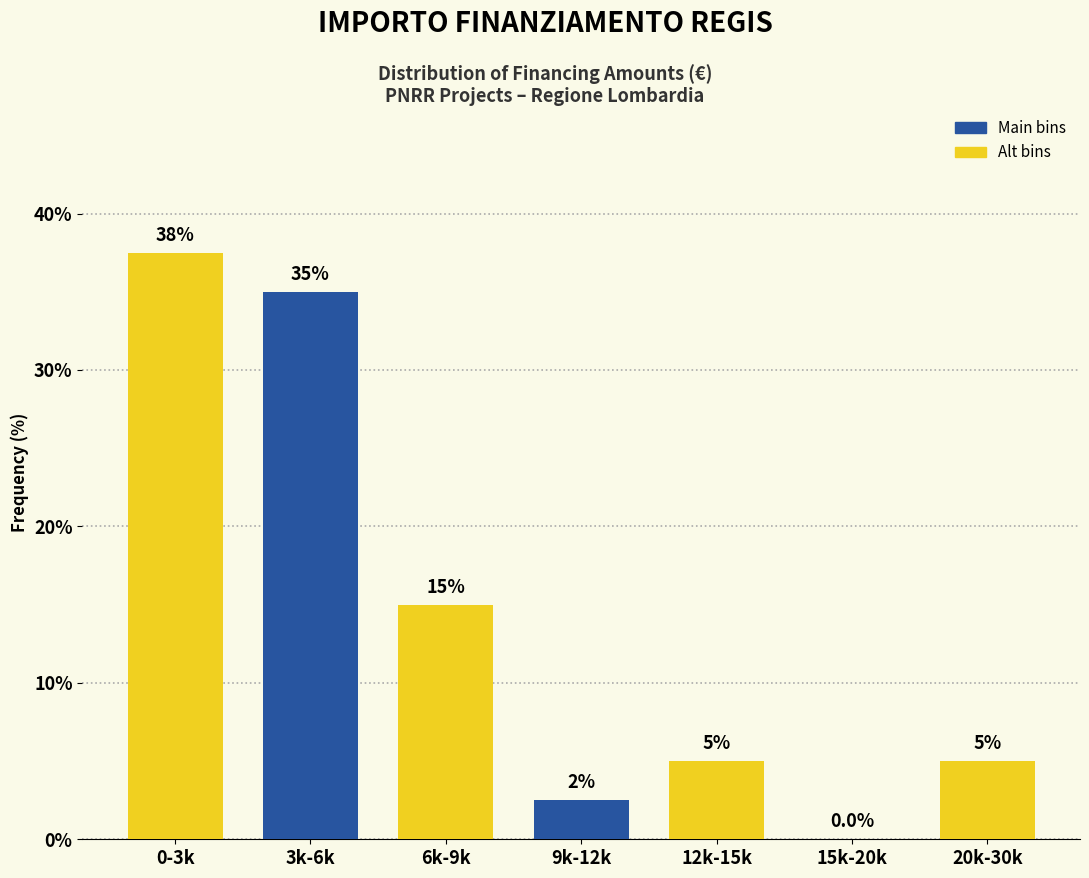

Reading left to right, what are all the values shown in this chart?

0-3k=37.5	3k-6k=35.0	6k-9k=15.0	9k-12k=2.5	12k-15k=5.0	15k-20k=0.0	20k-30k=5.0